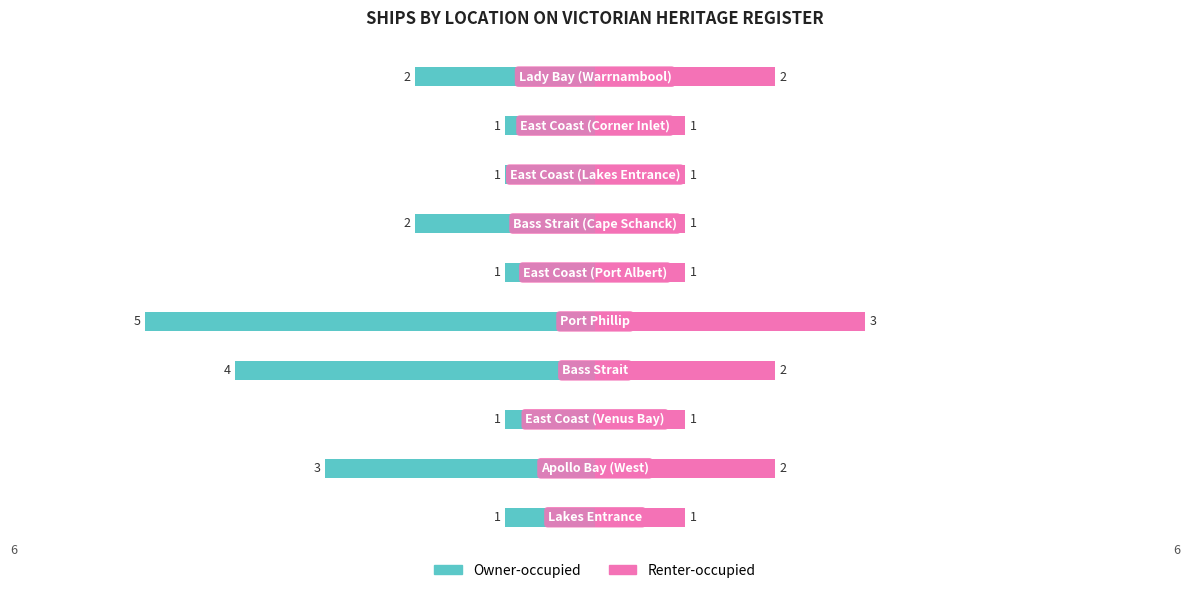

Which has a higher value, 8 or 6?

8